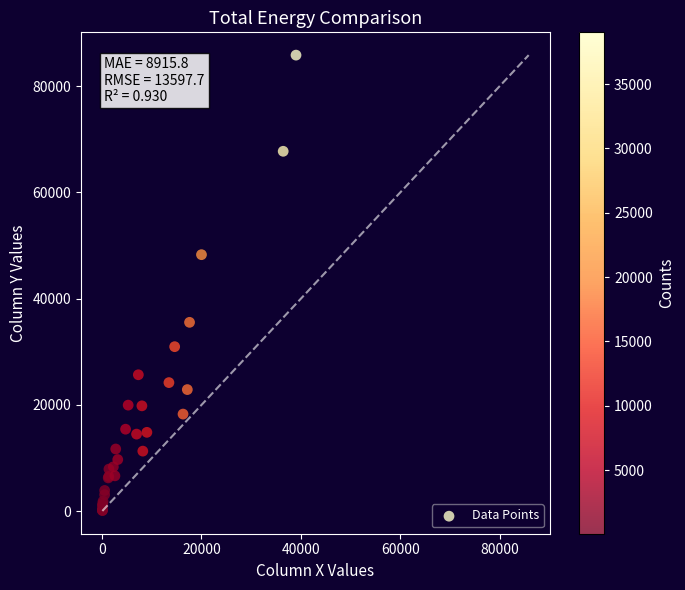

What Y value in the scatter plot is closest to 42972?

48273